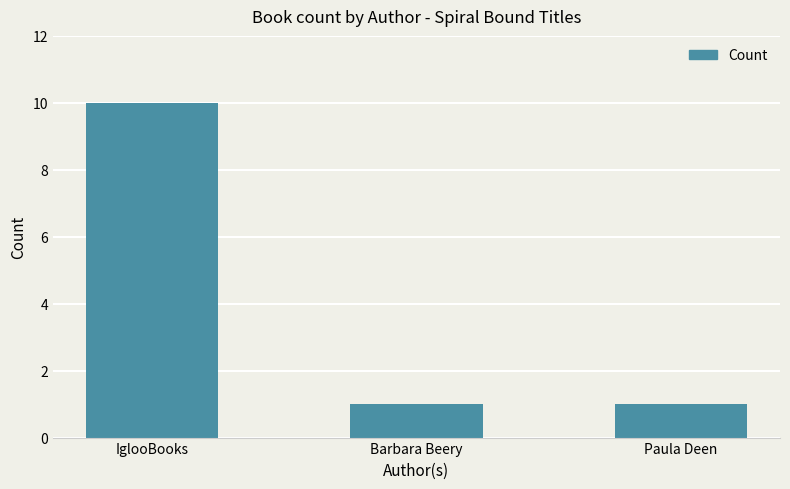

Which has a higher value, Paula Deen or IglooBooks?

IglooBooks